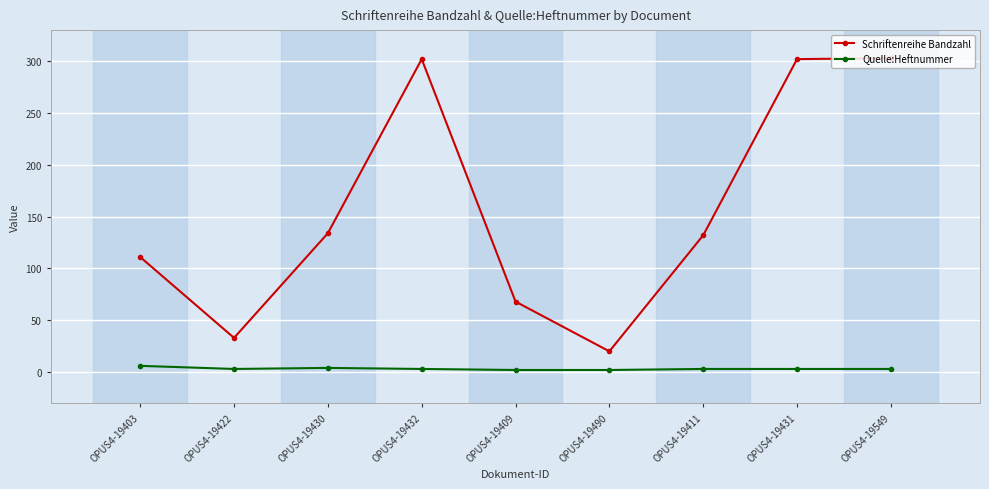

True or false: Schriftenreihe Bandzahl and Quelle:Heftnummer cross at least once.

False